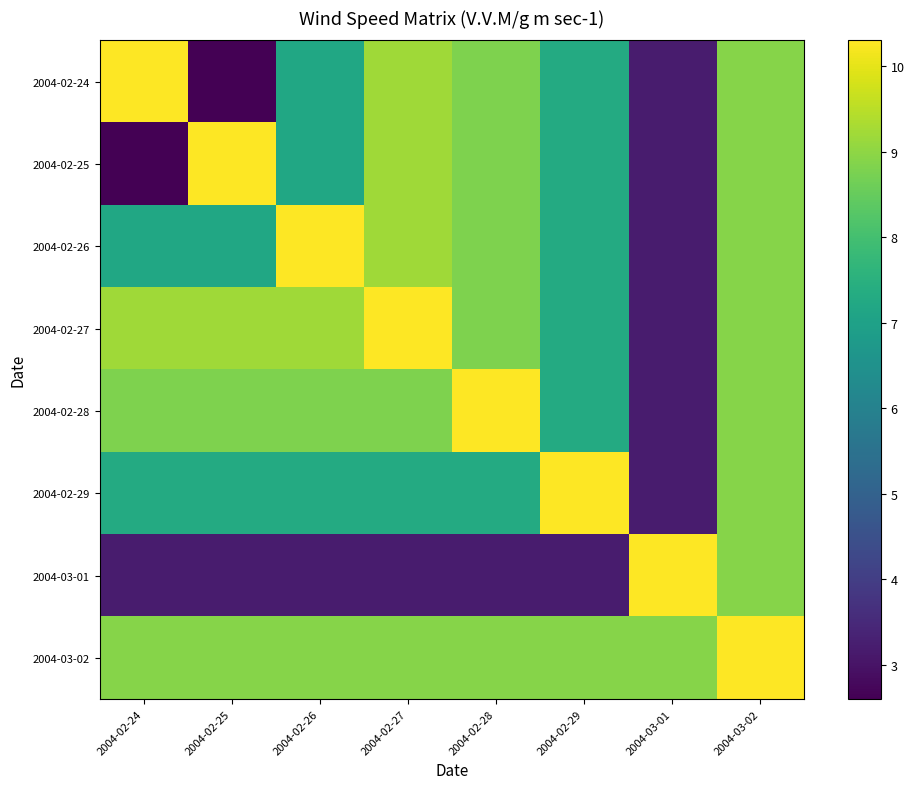

Which series has the largest total across all categories?

2004-03-02